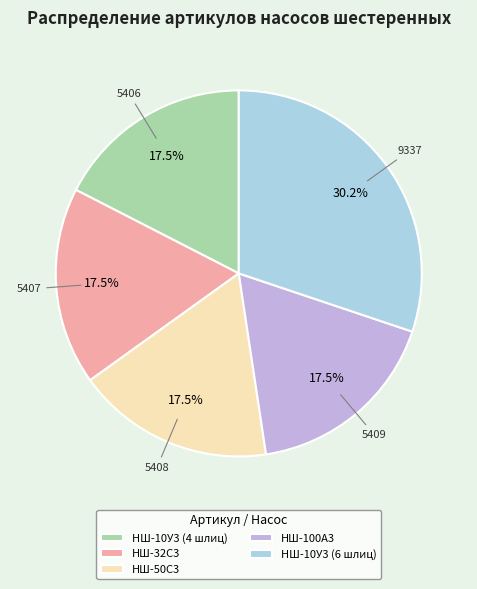

To the nearest percent, what is the difference between the largest and smallest slice percentages?

13%